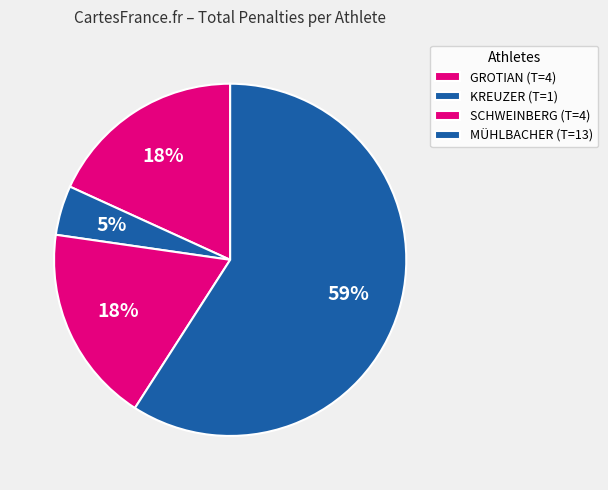

To the nearest percent, what is the average slice percentage?

25%